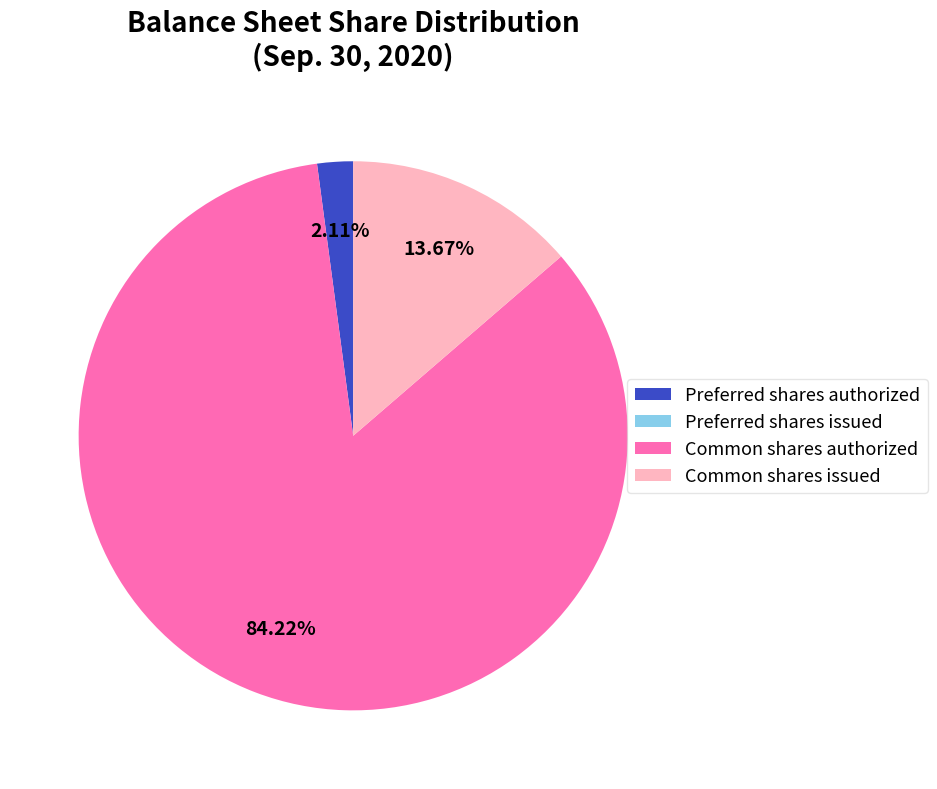

Which slice represents more than half of the pie?

Common shares authorized